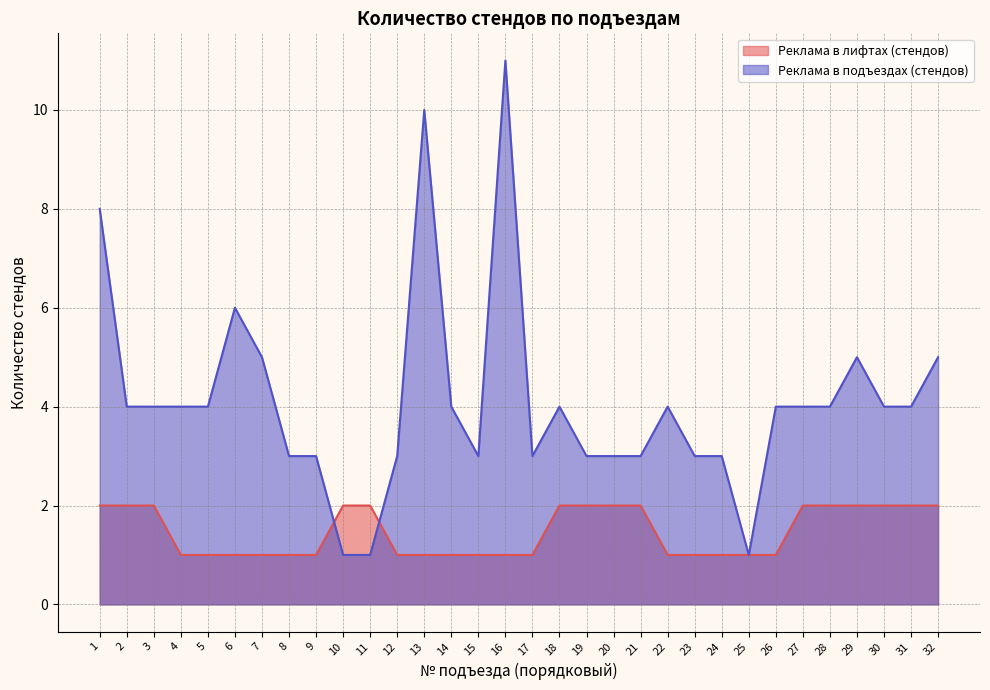

Count the Реклама в лифтах (стендов) values in the range 1 to 2.

32